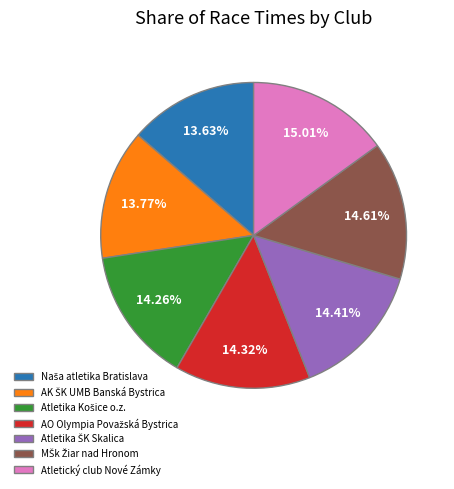

Is there any slice that represents more than half of the pie?

No